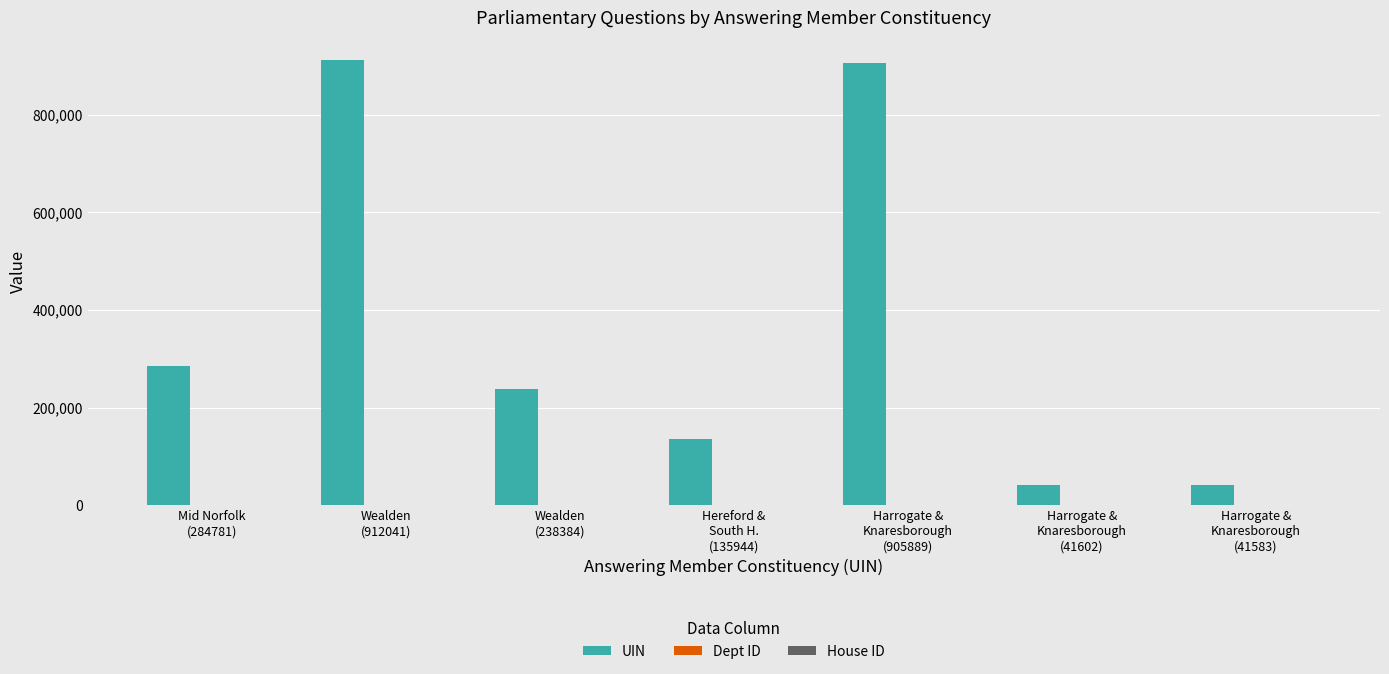

True or false: UIN has a value of 238384 at Wealden
(238384).

True